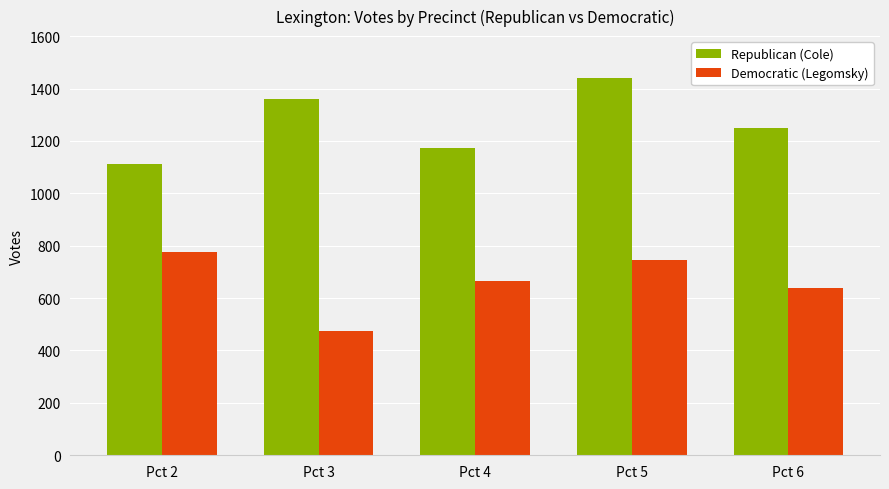

How many data points does each series have?

5